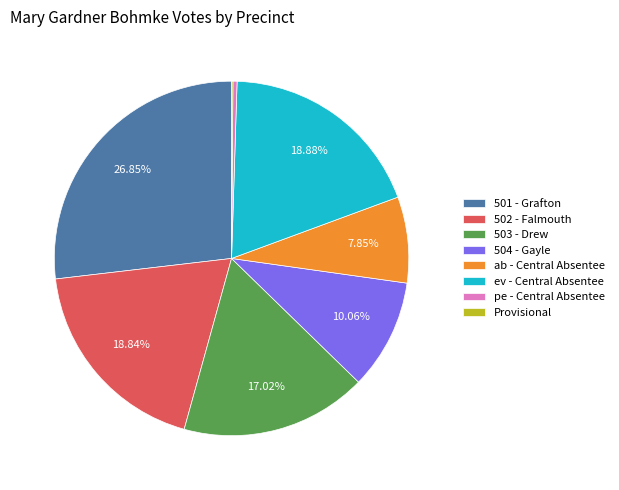

To the nearest percent, what is the difference between the largest and smallest slice percentages?

27%